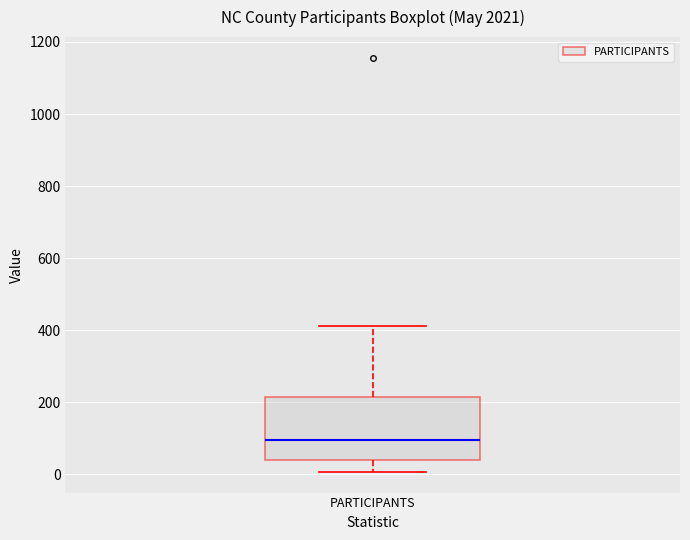

Where does the lower whisker of the box for PARTICIPANTS end on the y-axis? The values are not printed on the chart, so give them approximately, as read against the axis.

0